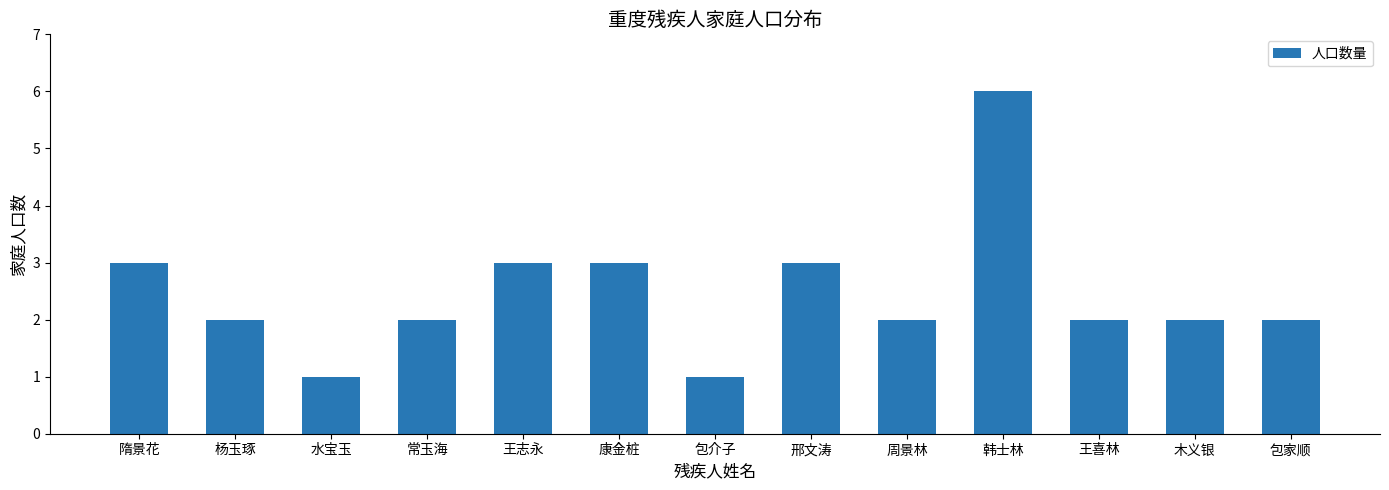

True or false: the data shows 2 at 周景林.

True